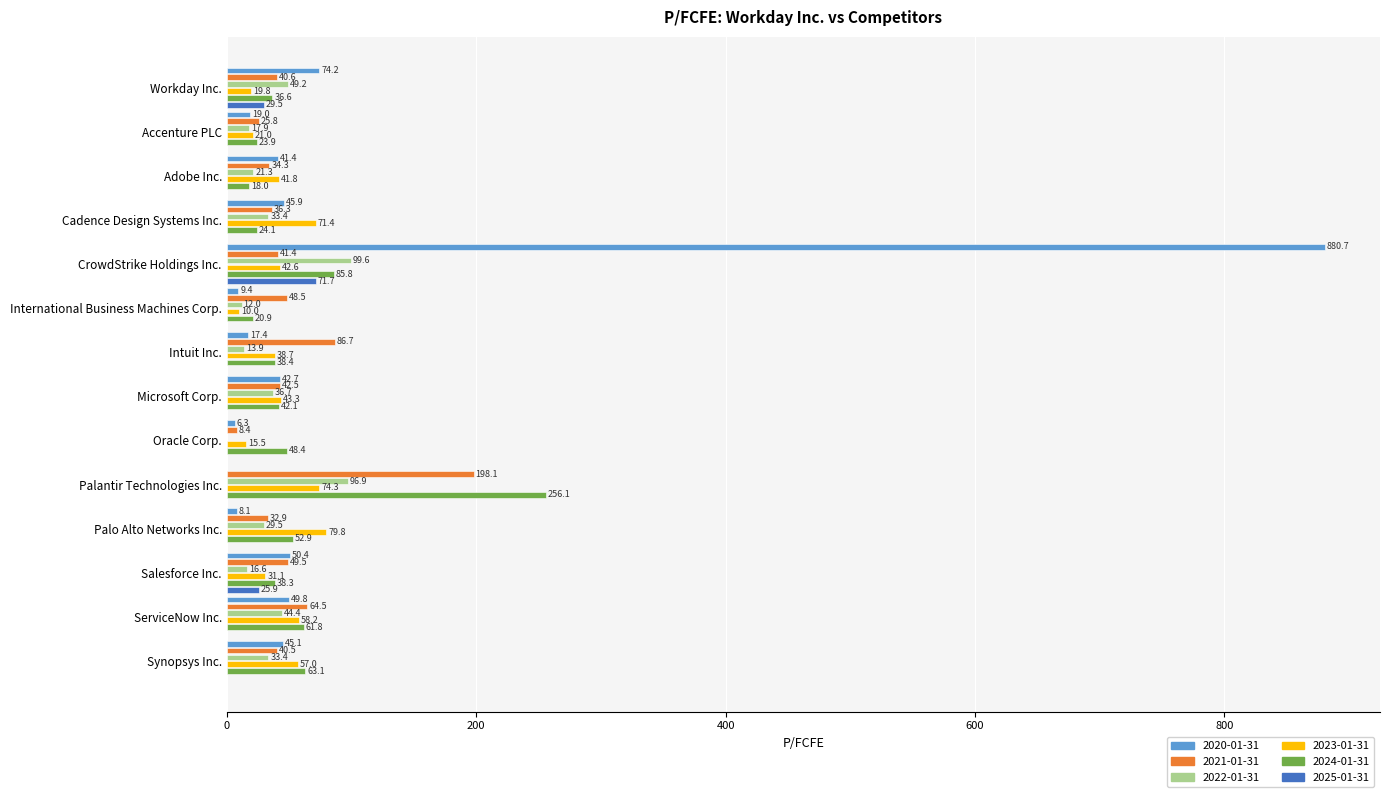

What is the sum of the 2020-01-31 values at Salesforce Inc. and Accenture PLC?

69.4